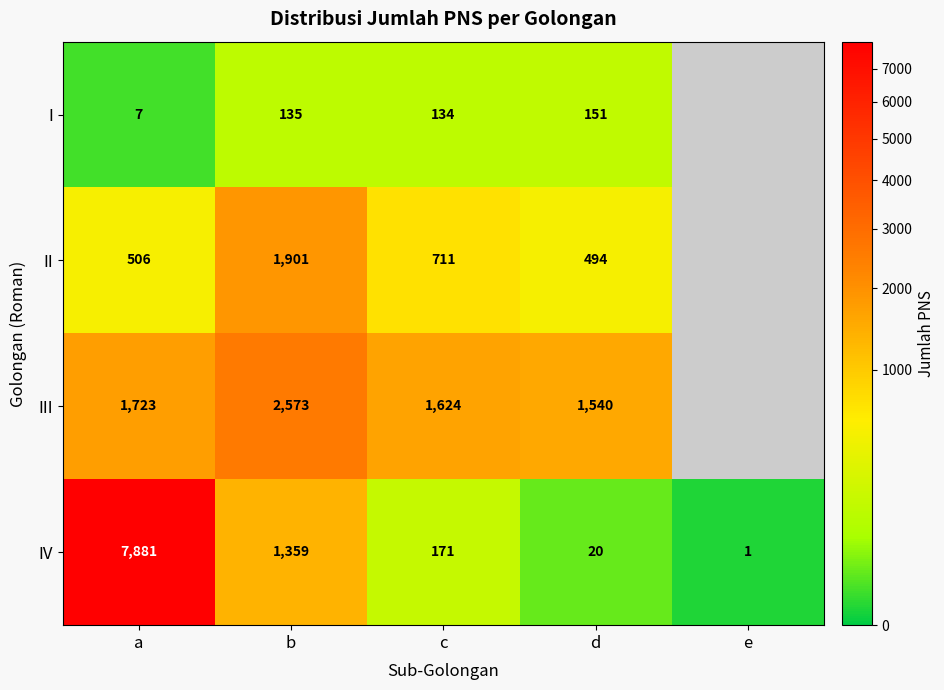

What is the sum of the I values at c and d?

285